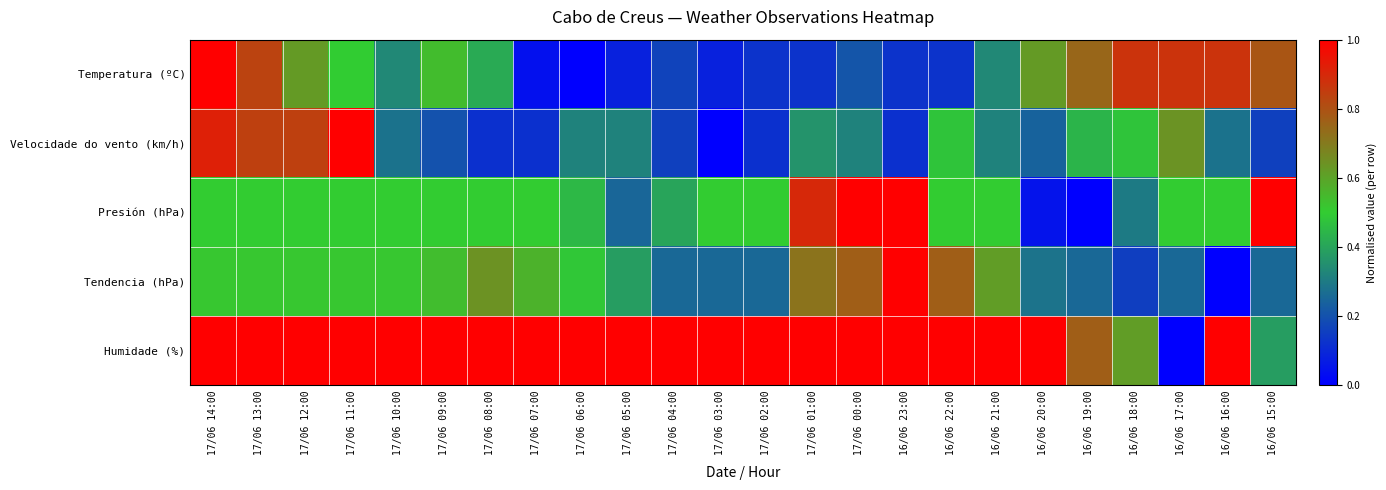

Reading left to right, what are all the values shown in this chart?

Temperatura (ºC): 17/06 14:00=1.0	17/06 13:00=0.8	17/06 12:00=0.6	17/06 11:00=0.5	17/06 10:00=0.3	17/06 09:00=0.5	17/06 08:00=0.4	17/06 07:00=0.0	17/06 06:00=0.0	17/06 05:00=0.1	17/06 04:00=0.2	17/06 03:00=0.1	17/06 02:00=0.1	17/06 01:00=0.1	17/06 00:00=0.2	16/06 23:00=0.1	16/06 22:00=0.1	16/06 21:00=0.3	16/06 20:00=0.6	16/06 19:00=0.7	16/06 18:00=0.9	16/06 17:00=0.9	16/06 16:00=0.9	16/06 15:00=0.8
Velocidade do vento (km/h): 17/06 14:00=0.9	17/06 13:00=0.8	17/06 12:00=0.8	17/06 11:00=1.0	17/06 10:00=0.3	17/06 09:00=0.2	17/06 08:00=0.1	17/06 07:00=0.1	17/06 06:00=0.3	17/06 05:00=0.3	17/06 04:00=0.2	17/06 03:00=0.0	17/06 02:00=0.1	17/06 01:00=0.4	17/06 00:00=0.3	16/06 23:00=0.1	16/06 22:00=0.5	16/06 21:00=0.3	16/06 20:00=0.2	16/06 19:00=0.4	16/06 18:00=0.5	16/06 17:00=0.6	16/06 16:00=0.3	16/06 15:00=0.2
Presión (hPa): 17/06 14:00=0.5	17/06 13:00=0.5	17/06 12:00=0.5	17/06 11:00=0.5	17/06 10:00=0.5	17/06 09:00=0.5	17/06 08:00=0.5	17/06 07:00=0.5	17/06 06:00=0.4	17/06 05:00=0.2	17/06 04:00=0.4	17/06 03:00=0.5	17/06 02:00=0.5	17/06 01:00=0.9	17/06 00:00=1.0	16/06 23:00=1.0	16/06 22:00=0.5	16/06 21:00=0.5	16/06 20:00=0.1	16/06 19:00=0.0	16/06 18:00=0.3	16/06 17:00=0.5	16/06 16:00=0.5	16/06 15:00=1.0
Tendencia (hPa): 17/06 14:00=0.5	17/06 13:00=0.5	17/06 12:00=0.5	17/06 11:00=0.5	17/06 10:00=0.5	17/06 09:00=0.5	17/06 08:00=0.6	17/06 07:00=0.6	17/06 06:00=0.5	17/06 05:00=0.4	17/06 04:00=0.3	17/06 03:00=0.3	17/06 02:00=0.3	17/06 01:00=0.7	17/06 00:00=0.8	16/06 23:00=1.0	16/06 22:00=0.8	16/06 21:00=0.6	16/06 20:00=0.3	16/06 19:00=0.3	16/06 18:00=0.2	16/06 17:00=0.3	16/06 16:00=0.0	16/06 15:00=0.3
Humidade (%): 17/06 14:00=1.0	17/06 13:00=1.0	17/06 12:00=1.0	17/06 11:00=1.0	17/06 10:00=1.0	17/06 09:00=1.0	17/06 08:00=1.0	17/06 07:00=1.0	17/06 06:00=1.0	17/06 05:00=1.0	17/06 04:00=1.0	17/06 03:00=1.0	17/06 02:00=1.0	17/06 01:00=1.0	17/06 00:00=1.0	16/06 23:00=1.0	16/06 22:00=1.0	16/06 21:00=1.0	16/06 20:00=1.0	16/06 19:00=0.8	16/06 18:00=0.6	16/06 17:00=0.0	16/06 16:00=1.0	16/06 15:00=0.4